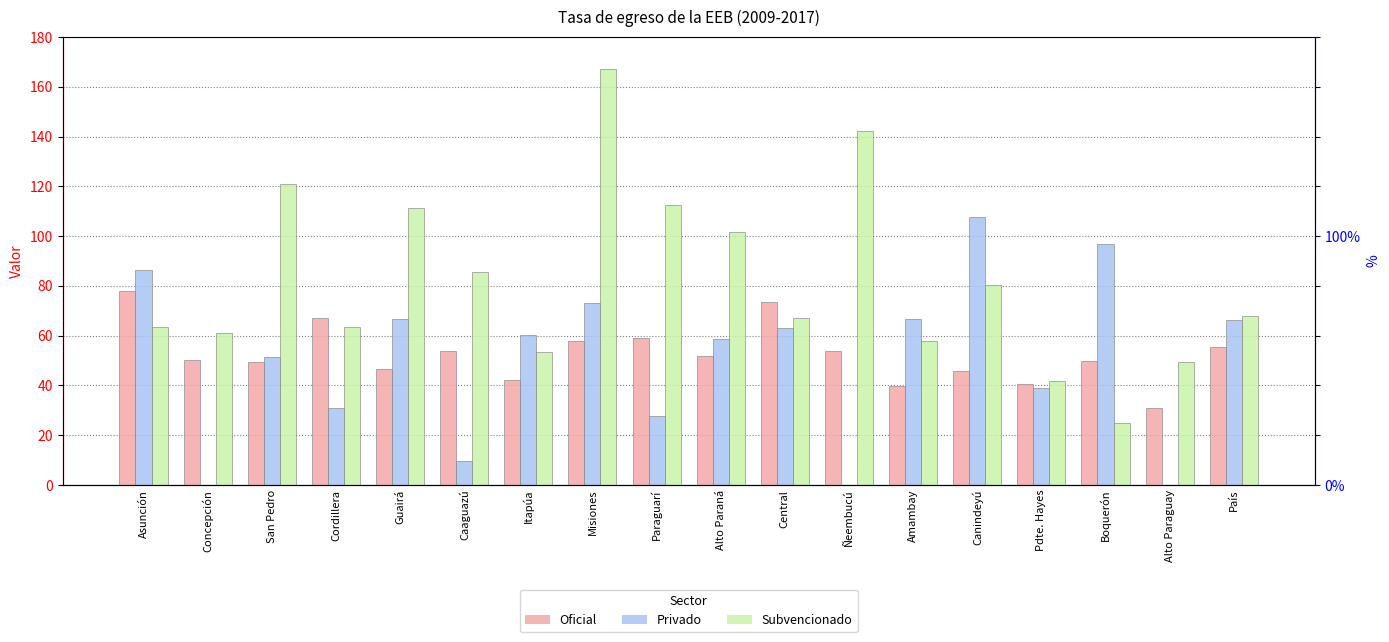

Between Boquerón and País, which series saw the biggest shift?

Subvencionado